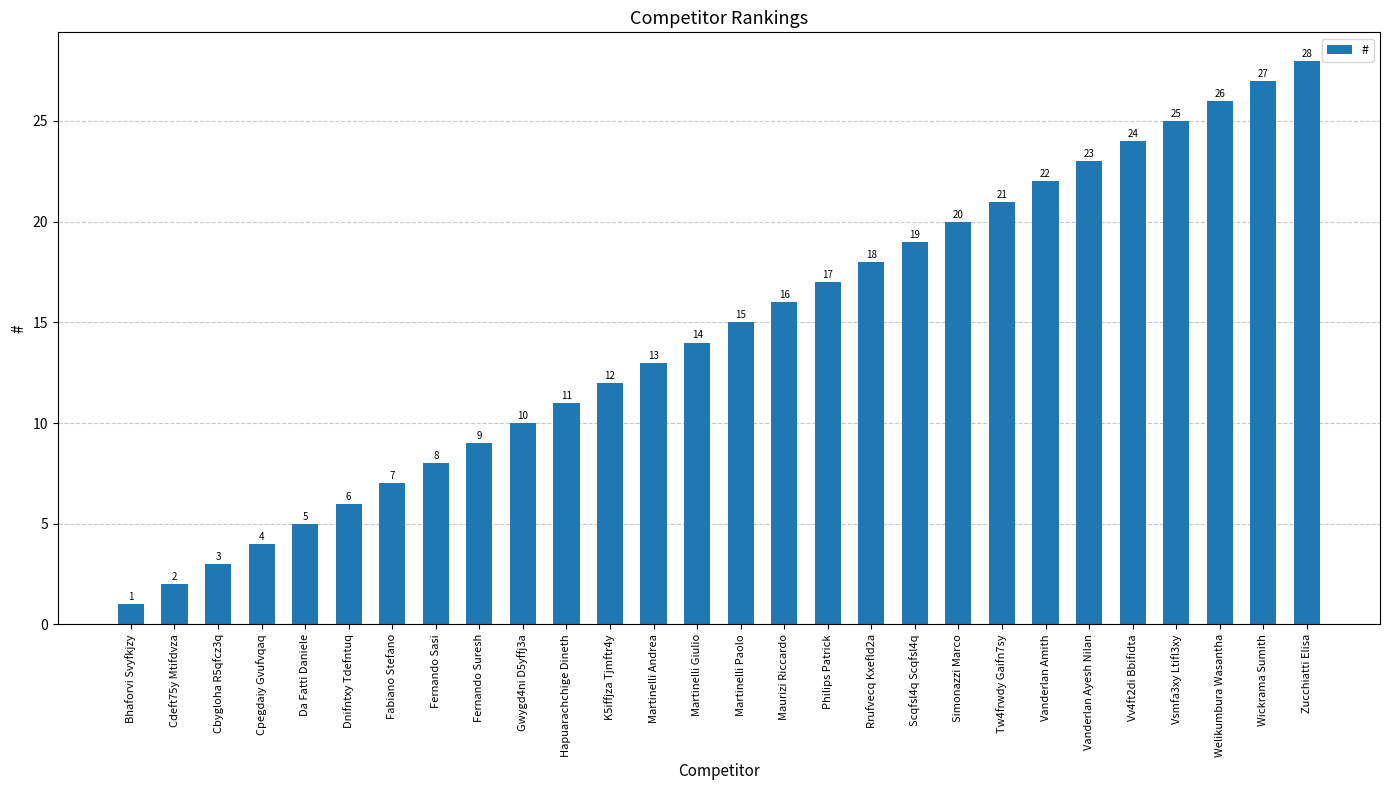

Where is the data nearest to the value 14?

Martinelli Giulio